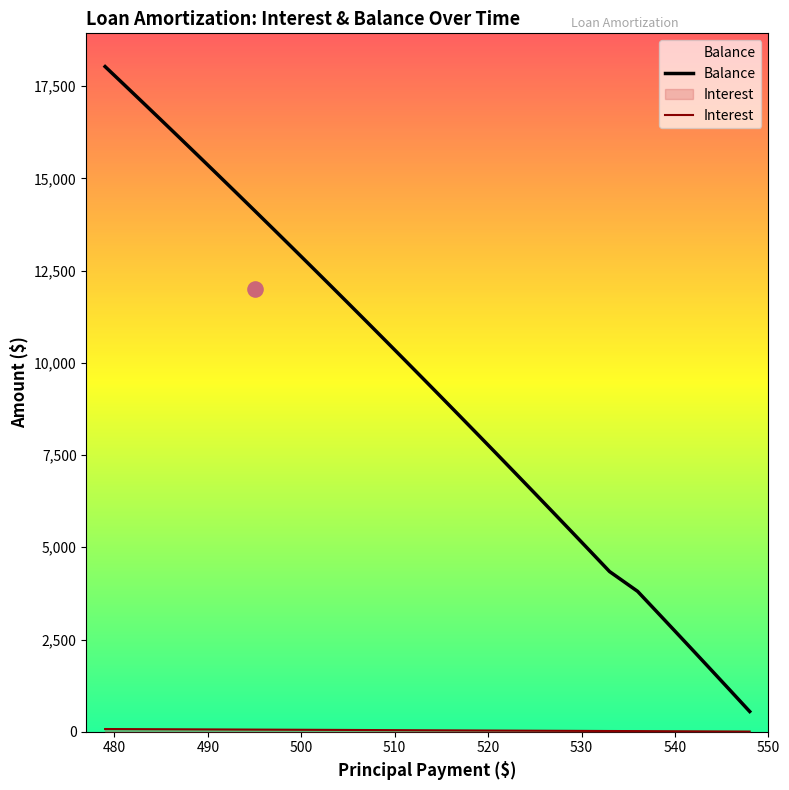

What are all the series names shown in the legend?

Balance, Interest